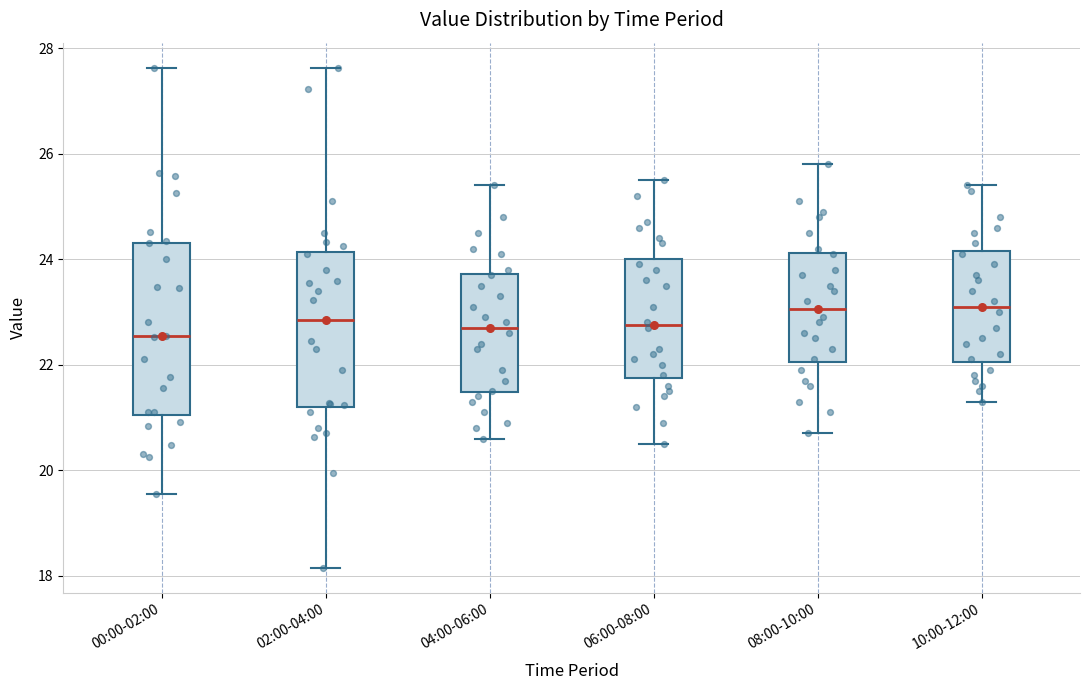

Reading left to right, transcribe this box plot: for each box, give where its median line is, the range the box spans, and where its two whiskers end, as read against the y-axis. The values are not printed on the chart, so give them approximately, as read against the axis.

00:00-02:00: median 22.6, box 21.0 to 24.4, whiskers 19.6 to 27.6
02:00-04:00: median 22.8, box 21.2 to 24.2, whiskers 18.2 to 27.6
04:00-06:00: median 22.8, box 21.4 to 23.8, whiskers 20.6 to 25.4
06:00-08:00: median 22.8, box 21.8 to 24.0, whiskers 20.6 to 25.6
08:00-10:00: median 23.0, box 22.0 to 24.2, whiskers 20.8 to 25.8
10:00-12:00: median 23.2, box 22.0 to 24.2, whiskers 21.4 to 25.4